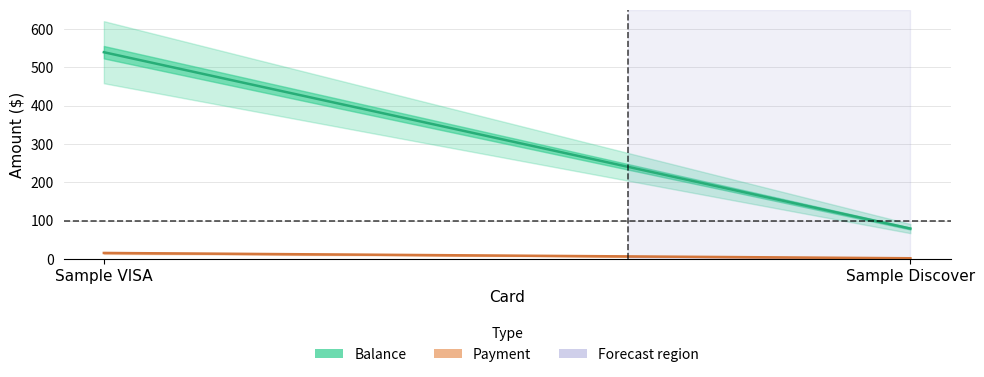

Is the value of Payment at Sample Discover greater than the value of Balance at Sample Discover?

No